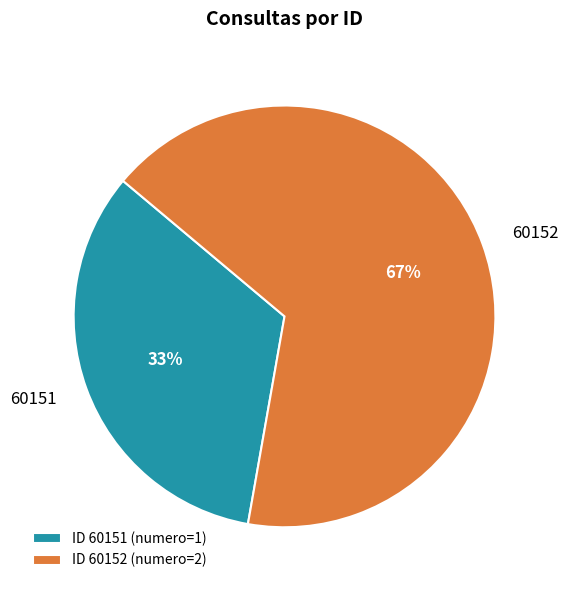

Is it true that ID 60152 (numero=2) is 67% of the pie?

True